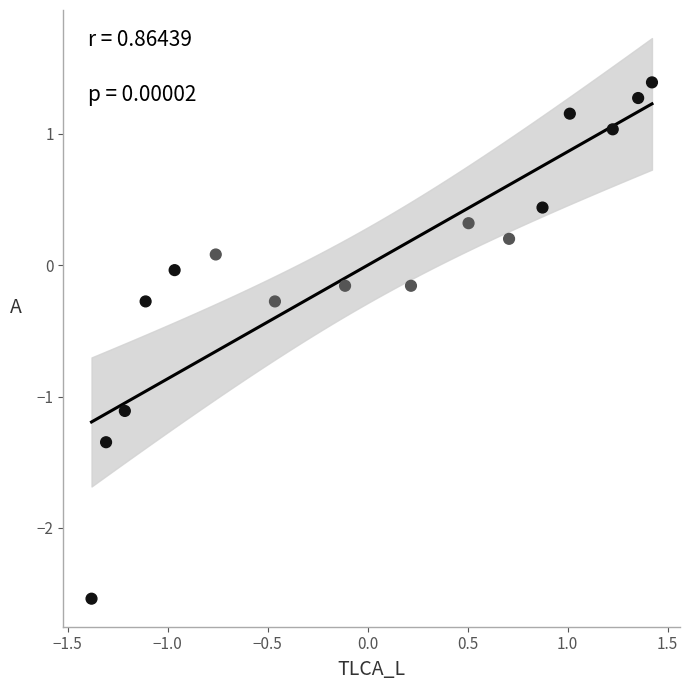

What is the range of X values (max minus min)?

2.8